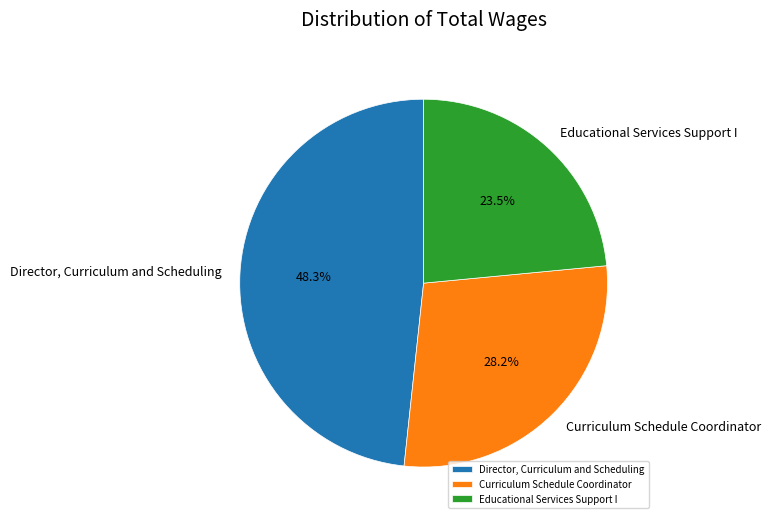

Rank the categories by value from lowest to highest.

Educational Services Support I, Curriculum Schedule Coordinator, Director, Curriculum and Scheduling